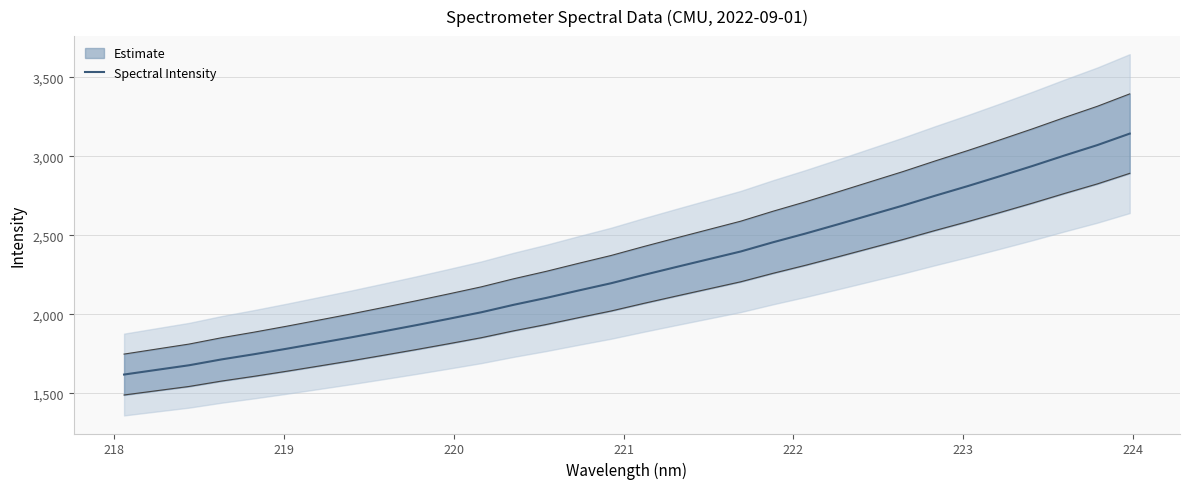

What is the highest value of the Spectral Intensity series?

3144.0